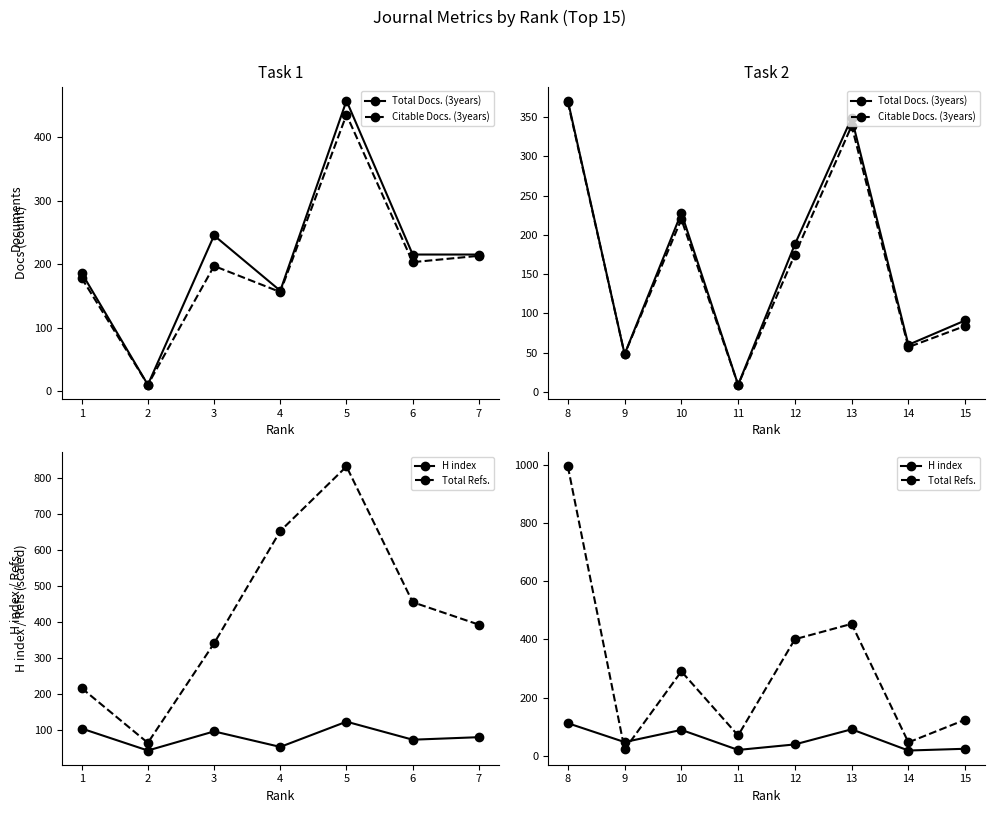

List the series in order of their peak value, highest first.

Total Refs., Total Docs. (3years), Citable Docs. (3years), H index